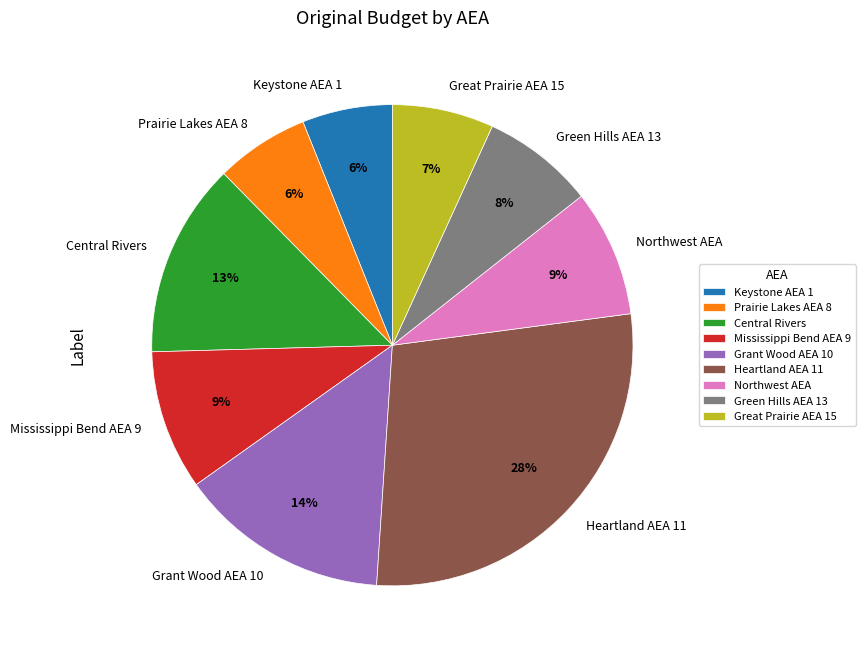

To the nearest percent, what is the average slice percentage?

11%